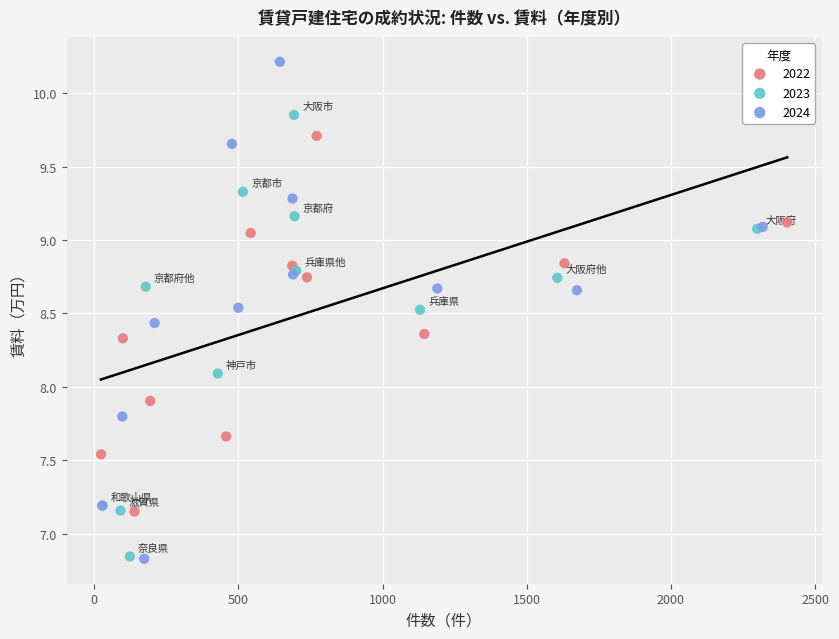

Which series contains the highest Y value?

2024